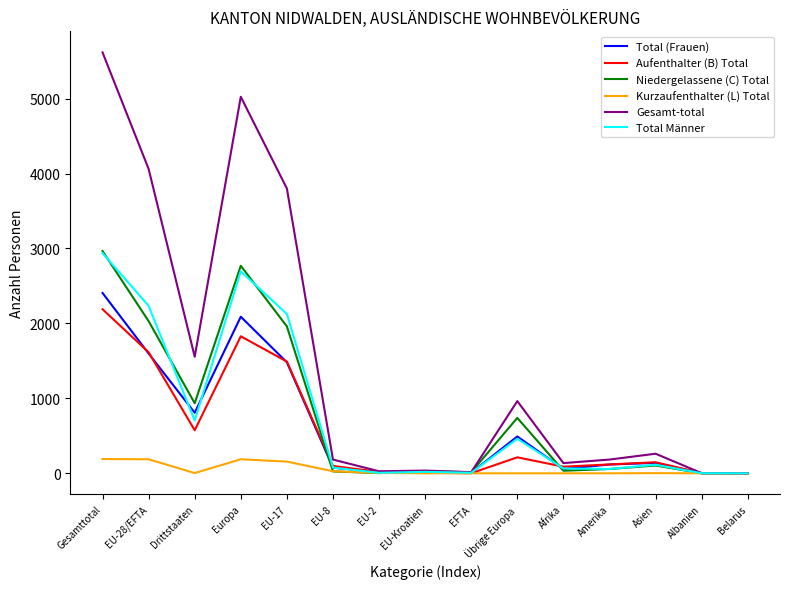

Which category has the highest value across all series?

Gesamttotal